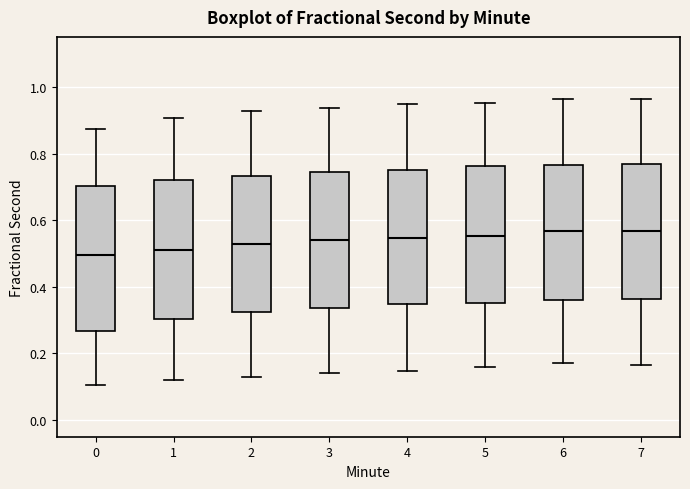

Reading left to right, read every box against the y-axis: the position of its median line, the range the box covers, and the ends of its whiskers. The values are not printed on the chart, so give them approximately, as read against the axis.

0: median 0.50, box 0.26 to 0.70, whiskers 0.10 to 0.88
1: median 0.52, box 0.30 to 0.72, whiskers 0.12 to 0.90
2: median 0.52, box 0.32 to 0.74, whiskers 0.14 to 0.92
3: median 0.54, box 0.34 to 0.74, whiskers 0.14 to 0.94
4: median 0.54, box 0.34 to 0.74, whiskers 0.14 to 0.94
5: median 0.56, box 0.36 to 0.76, whiskers 0.16 to 0.96
6: median 0.56, box 0.36 to 0.76, whiskers 0.18 to 0.96
7: median 0.56, box 0.36 to 0.76, whiskers 0.16 to 0.96